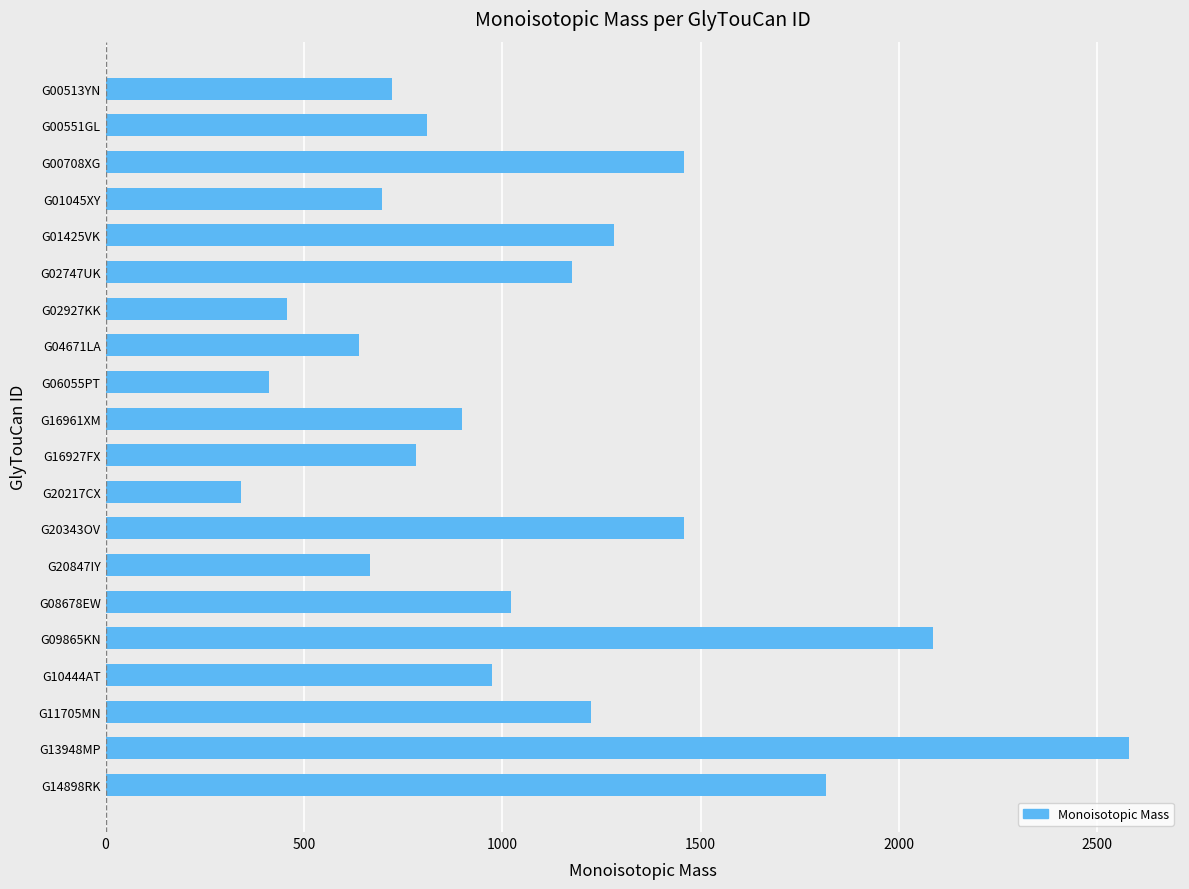

What is the change in value from G00551GL to G02747UK?

+364.9